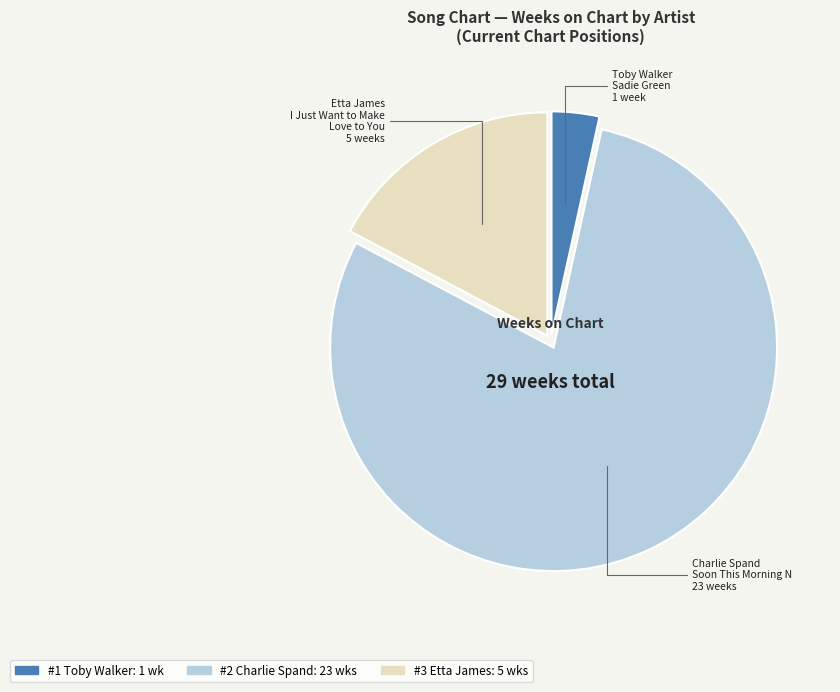

Does any single category account for the majority?

Yes